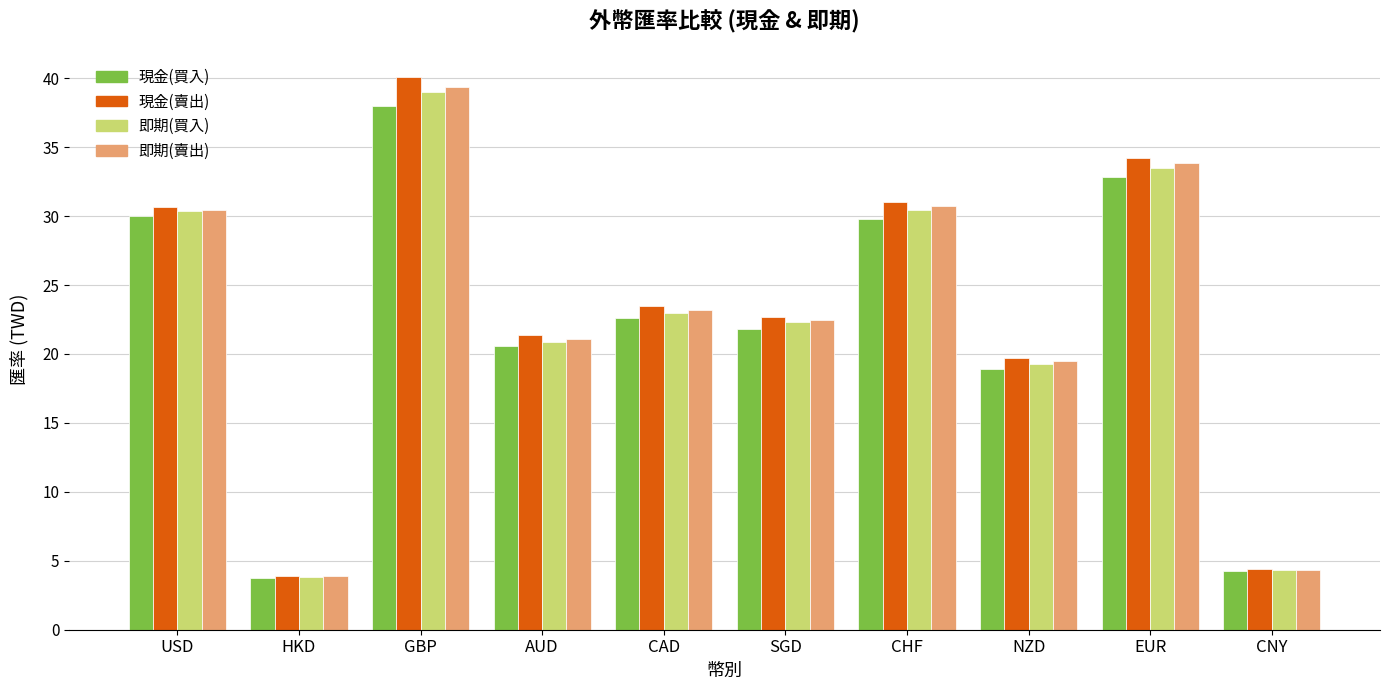

At which label does 即期(買入) first exceed 22?

USD